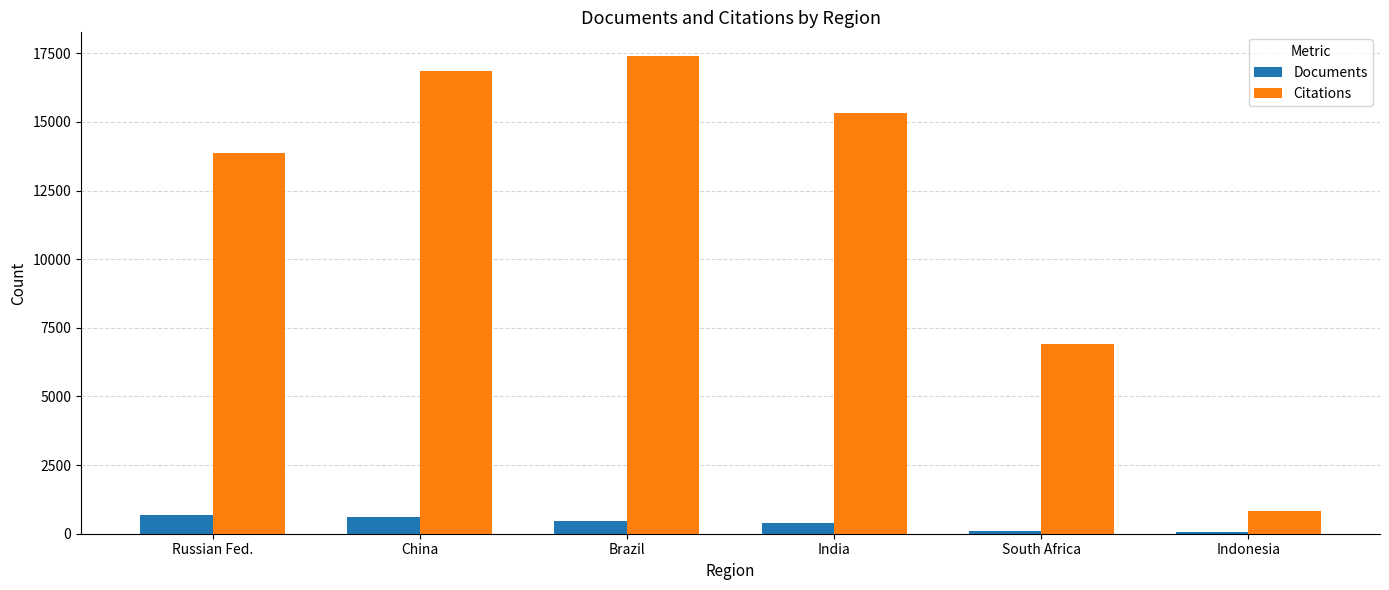

What is the sum of the Citations values at India and Brazil?

32707